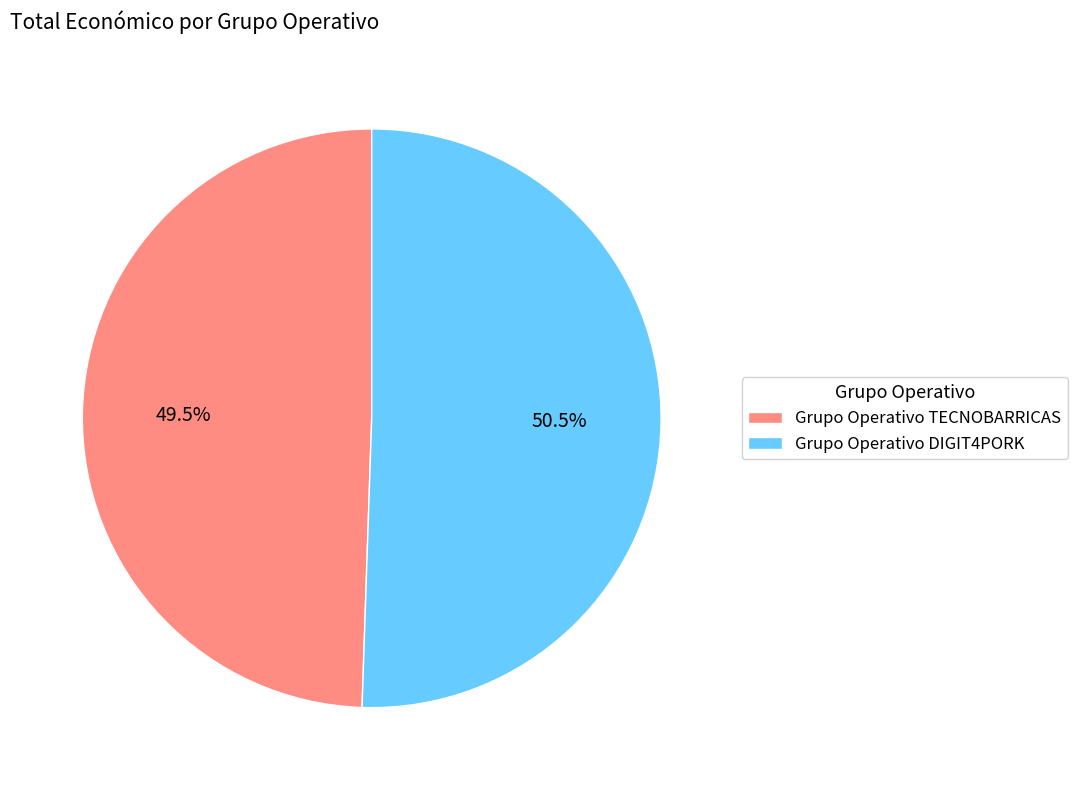

What is the ratio of the value at Grupo Operativo TECNOBARRICAS to the value at Grupo Operativo DIGIT4PORK?

1.0